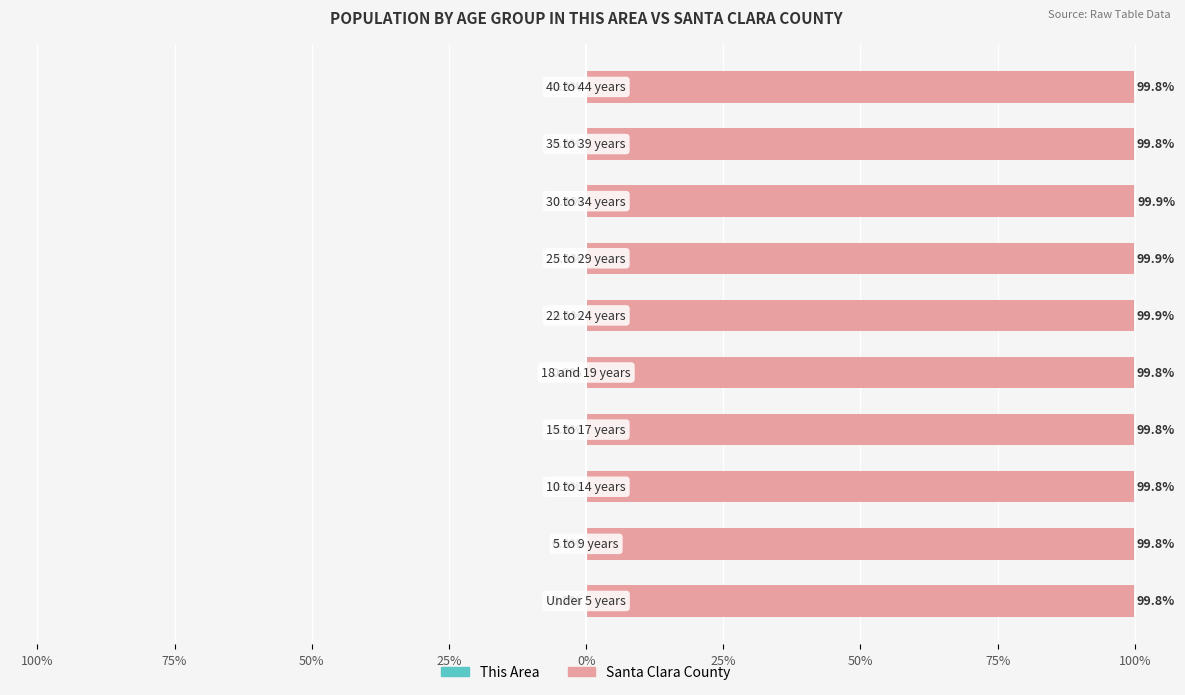

What is the lowest value of the This Area series?

-0.2